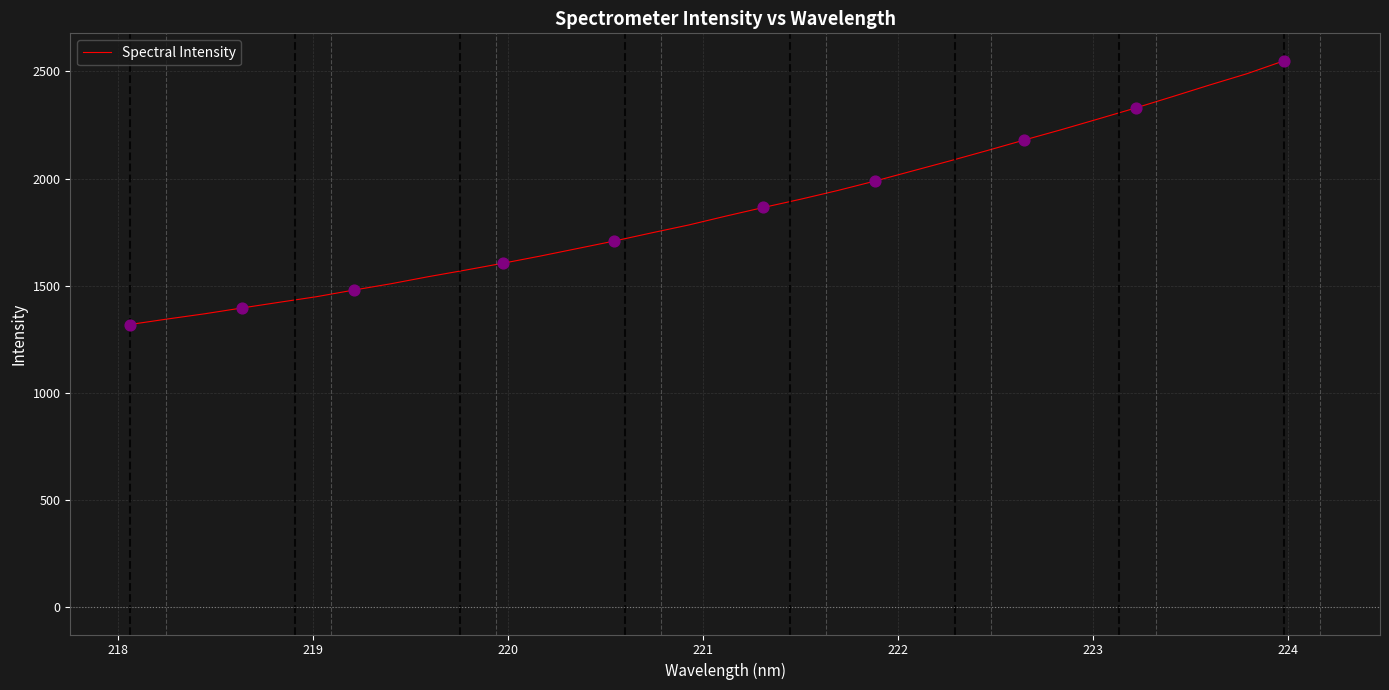

What is the maximum value shown in the chart?

2549.9